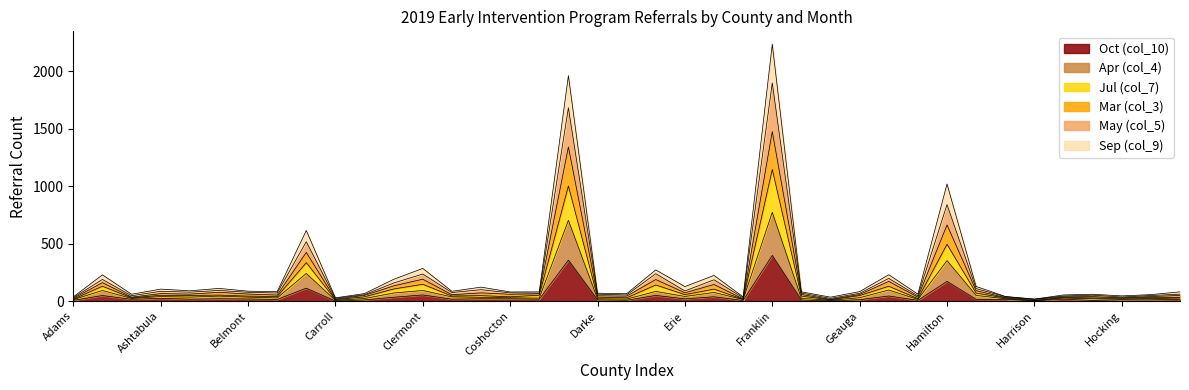

In Apr (col_4), how many points are lower than both neighbors (excluding endpoints)?

12